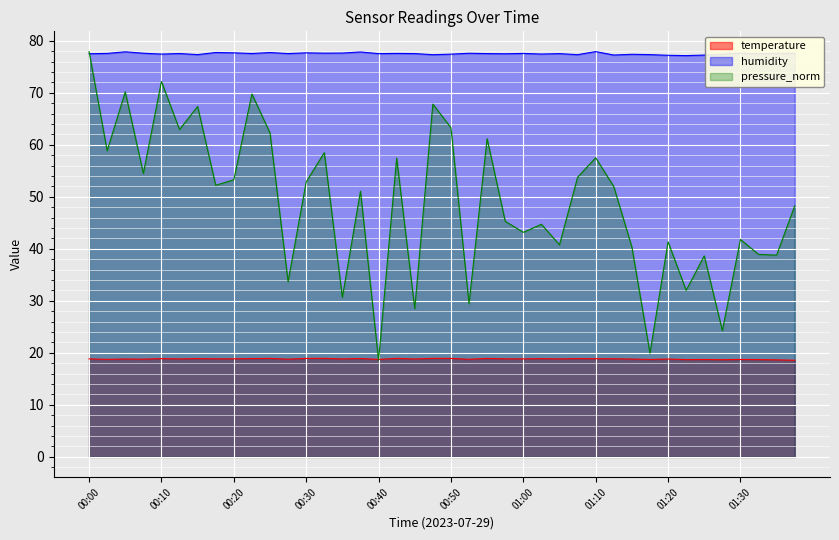

What is the greatest value displayed?

77.9